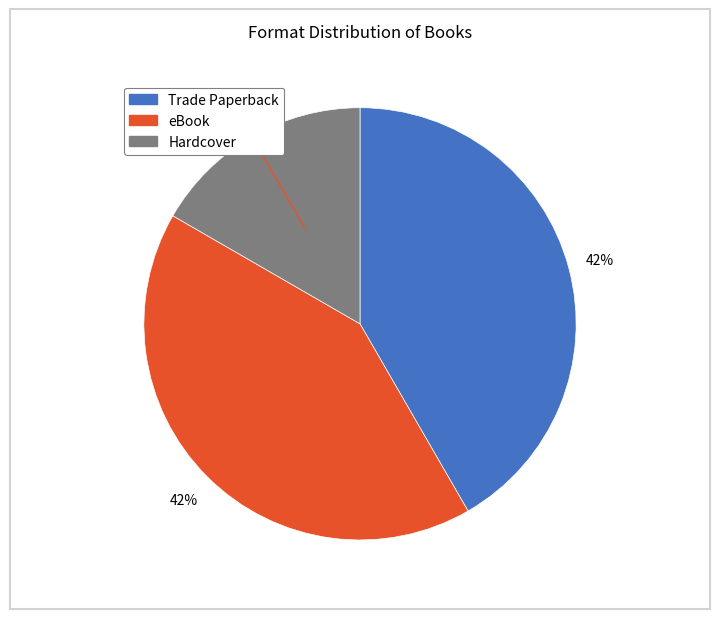

Is eBook the majority of the pie?

No